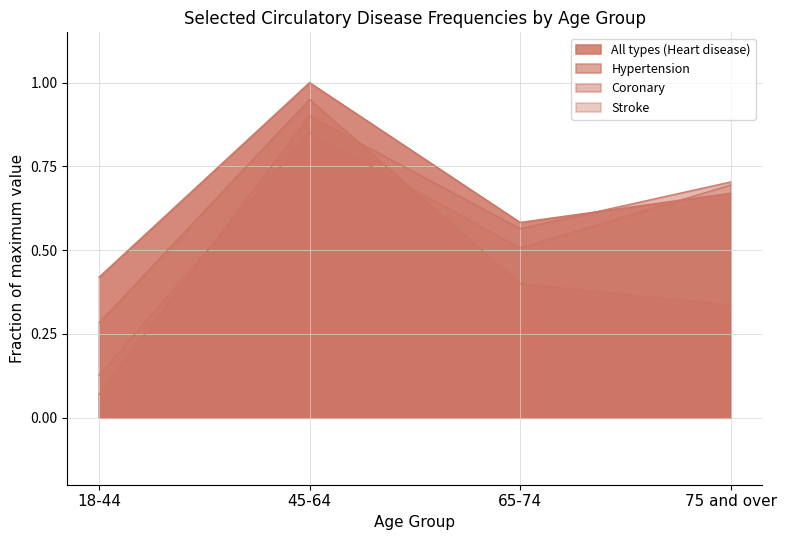

How many times do All types (Heart disease) and Coronary cross each other?

1